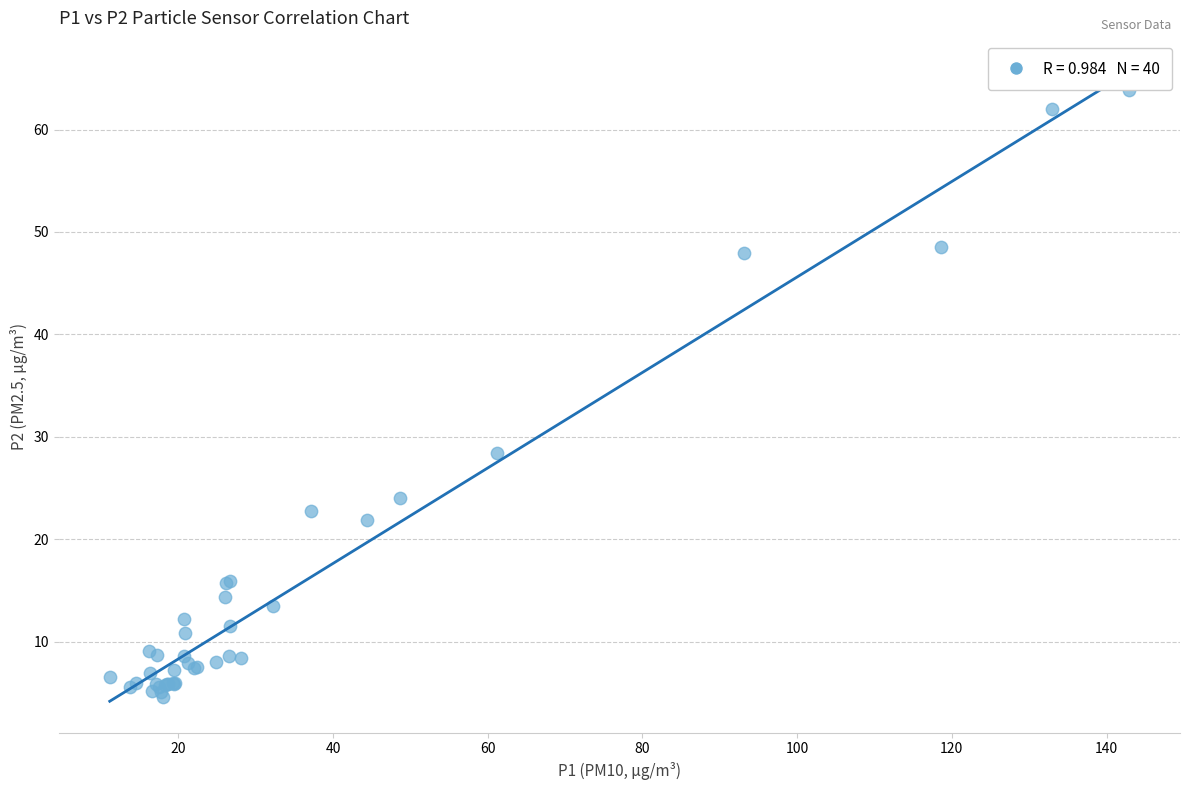

What Y value in the scatter plot is closest to 34?

28.4